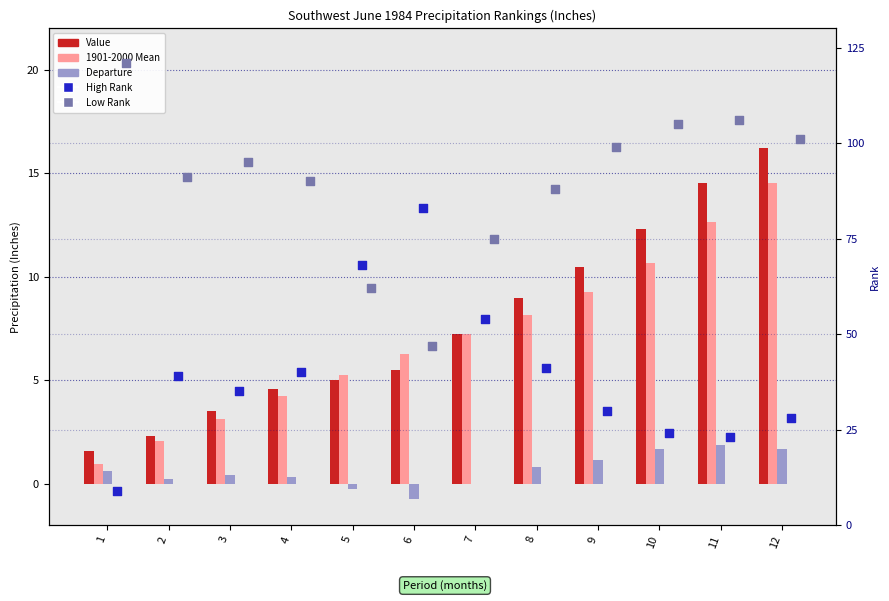

What are all the series names shown in the legend?

Value, 1901-2000 Mean, Departure, High Rank, Low Rank